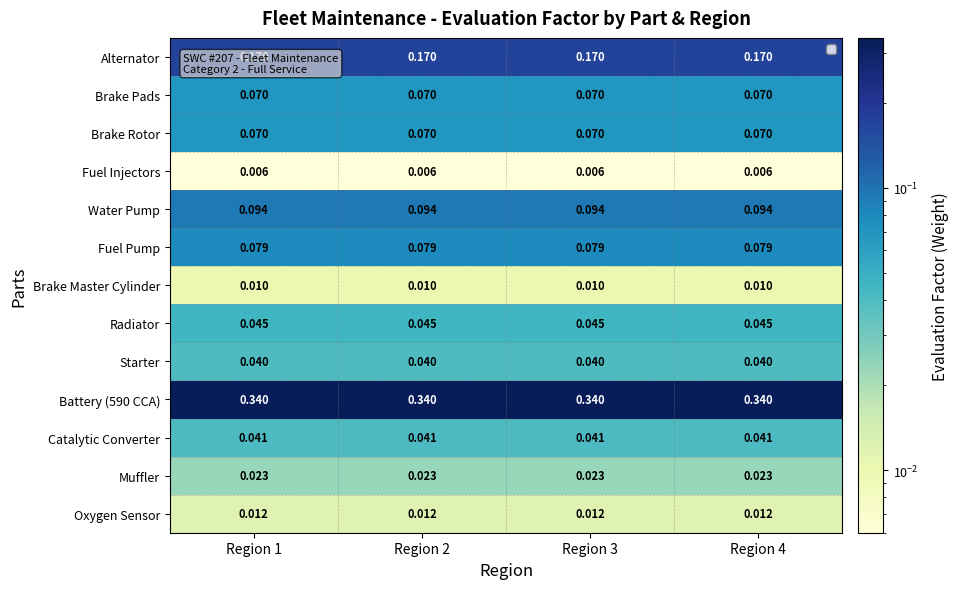

Is the value of Fuel Pump at Region 3 greater than the value of Brake Pads at Region 4?

Yes